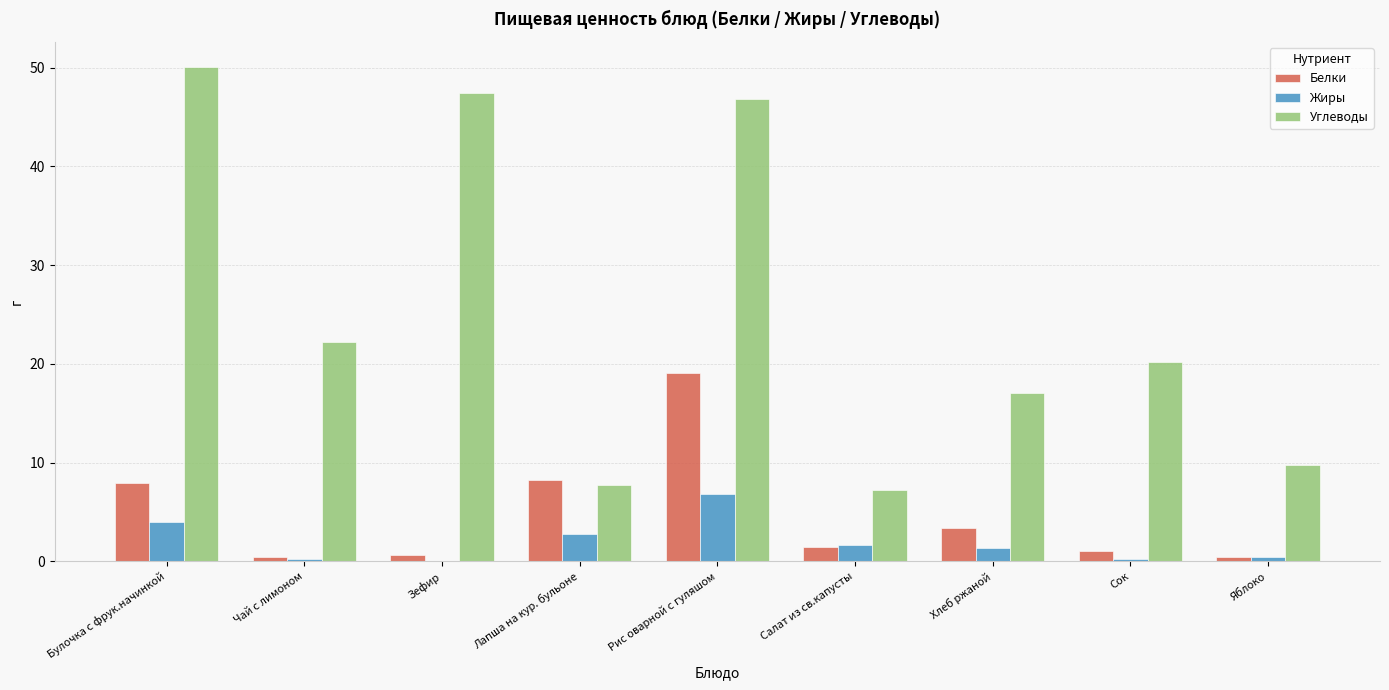

At which category is the sum across all series the highest?

Рис оварной с гуляшом